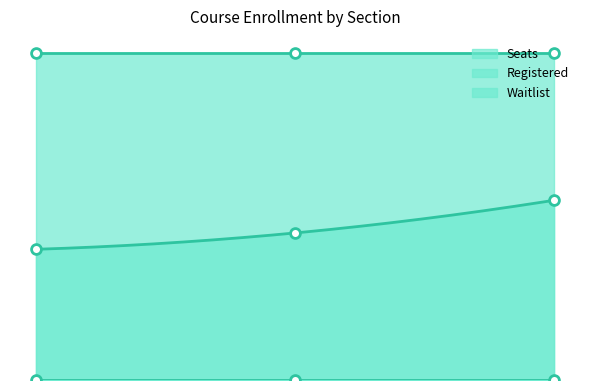

At how many categories does at least one series exceed 15?

3